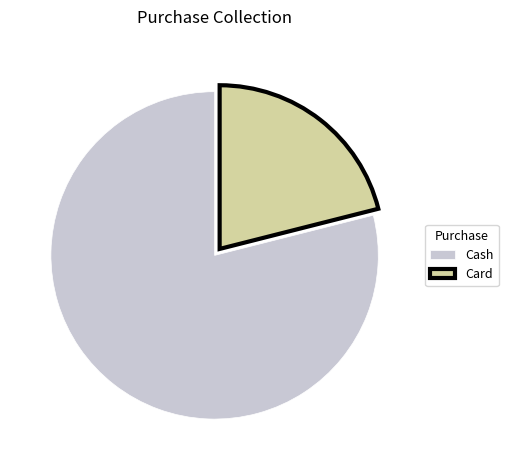

True or false: Cash accounts for 79% of the total.

True